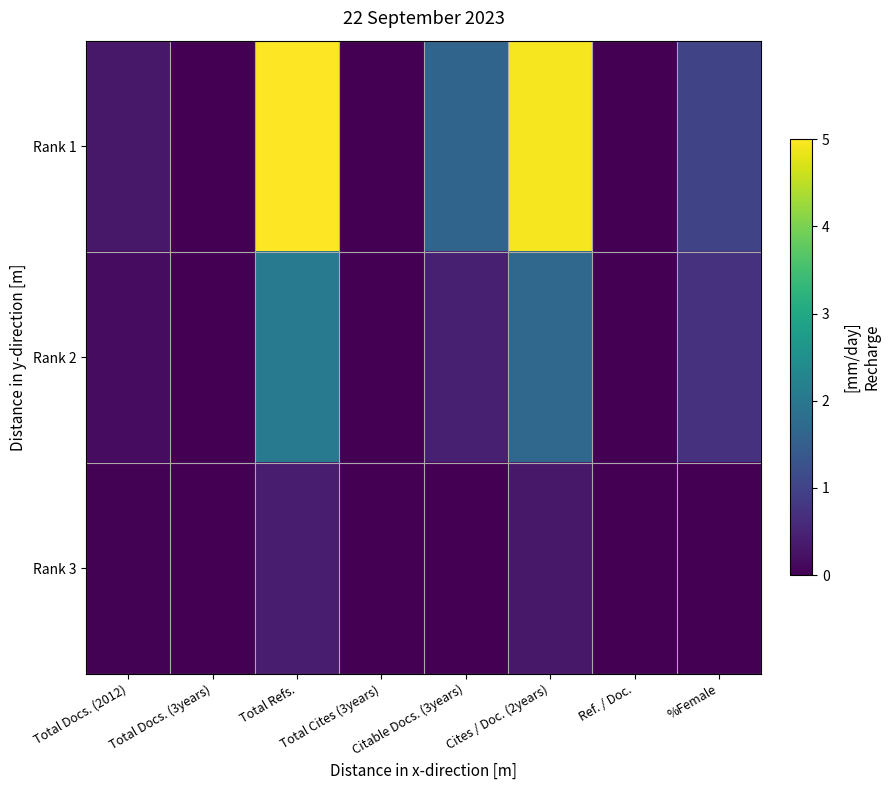

Which series changed the most between Total Docs. (2012) and Total Refs.?

Rank 1